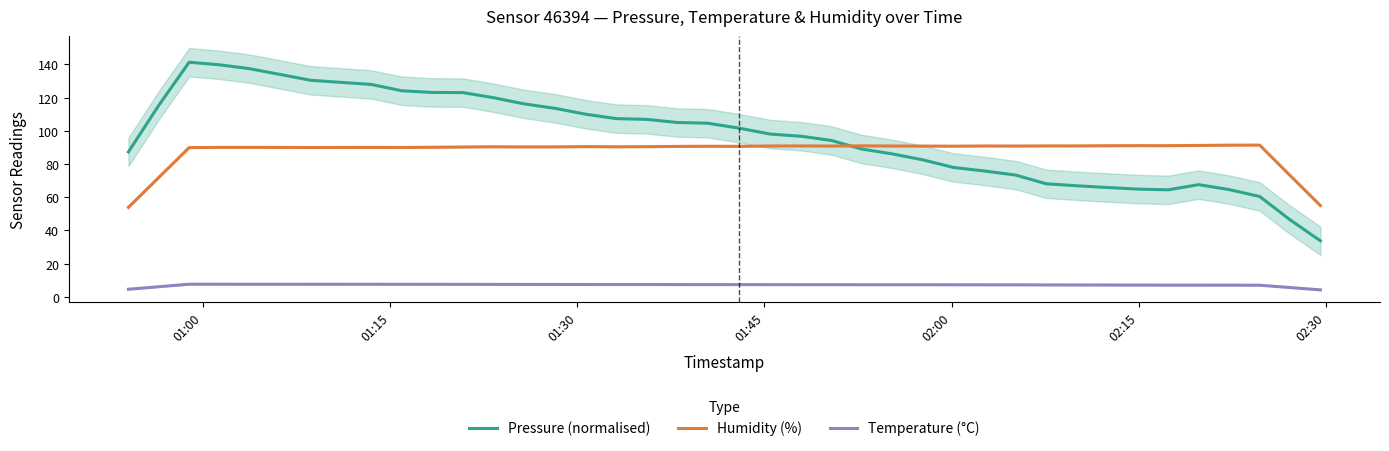

How many intersections are there between Humidity (%) and Pressure (normalised)?

1